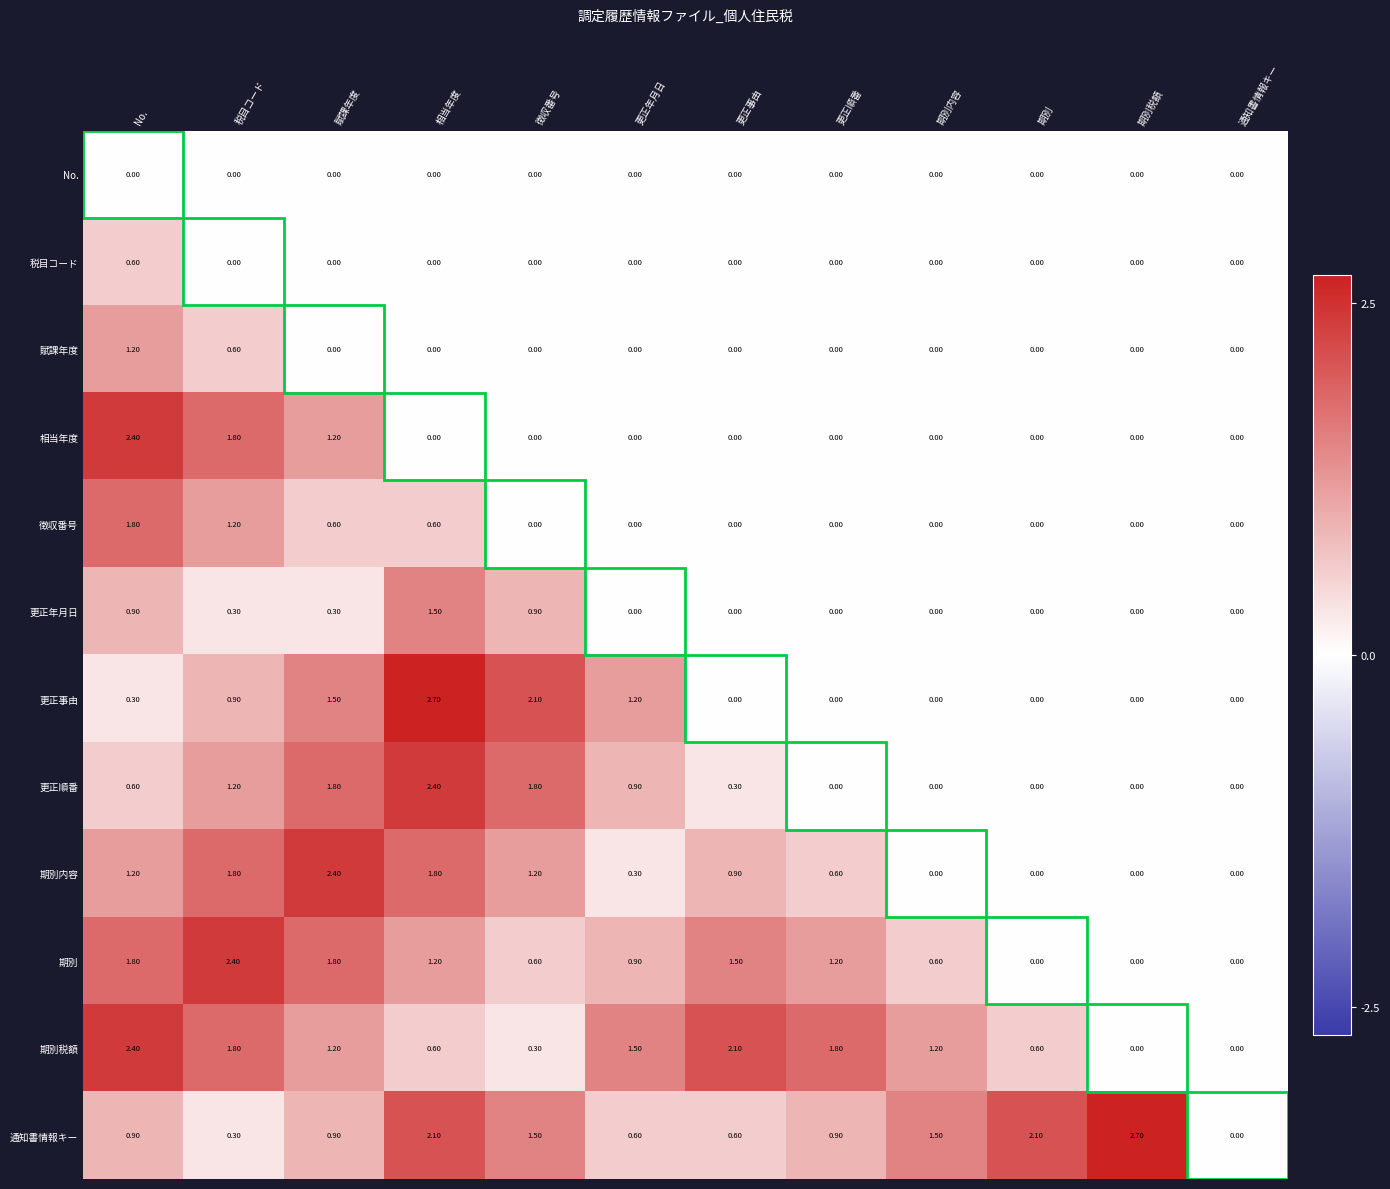

At which label is 相当年度 closest to 1?

賦課年度